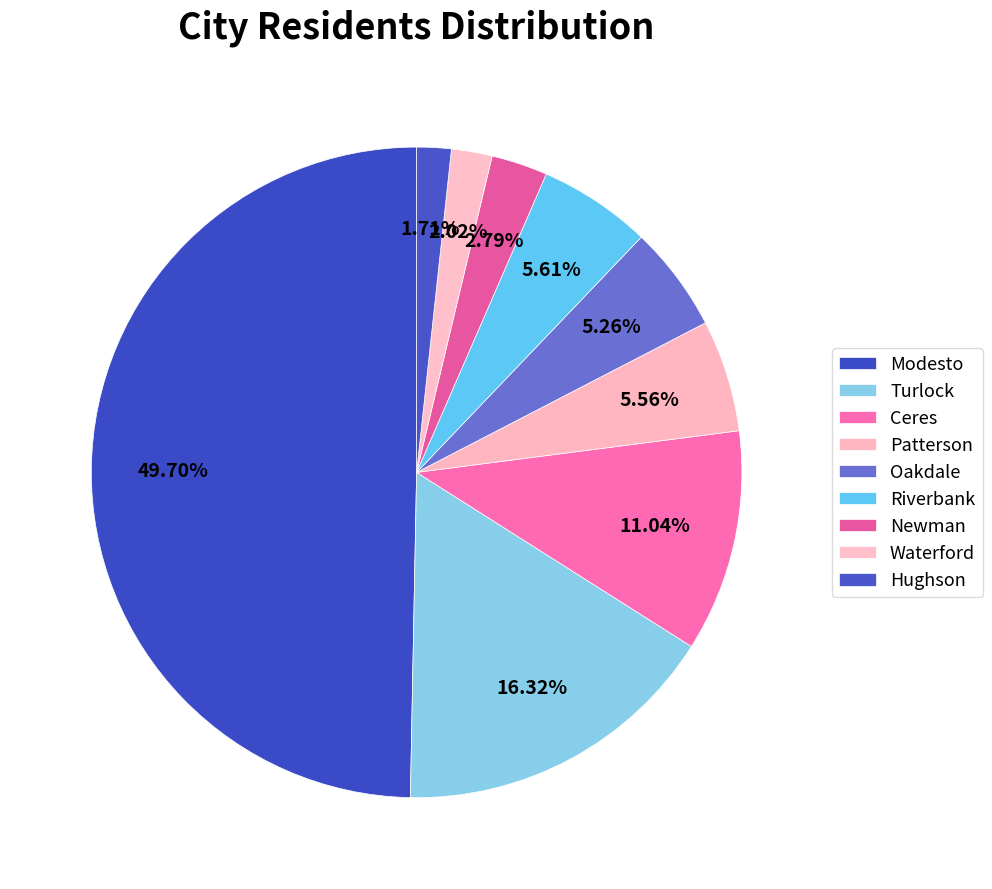

Is Modesto the majority of the pie?

No